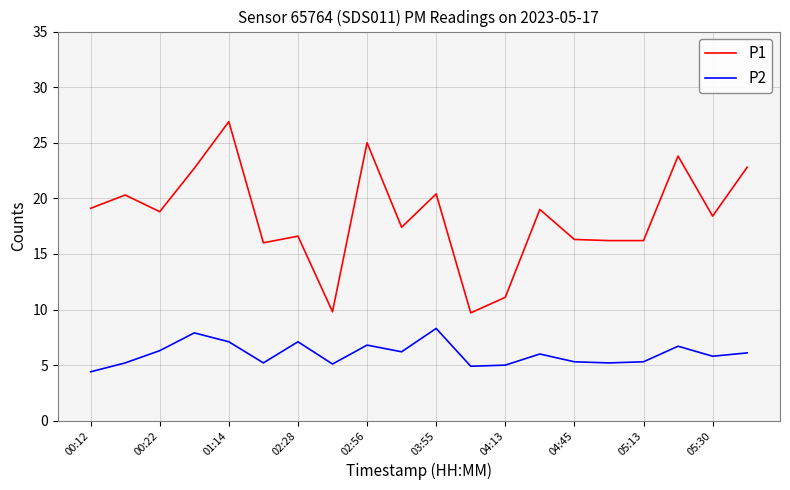

What are all the series names shown in the legend?

P1, P2